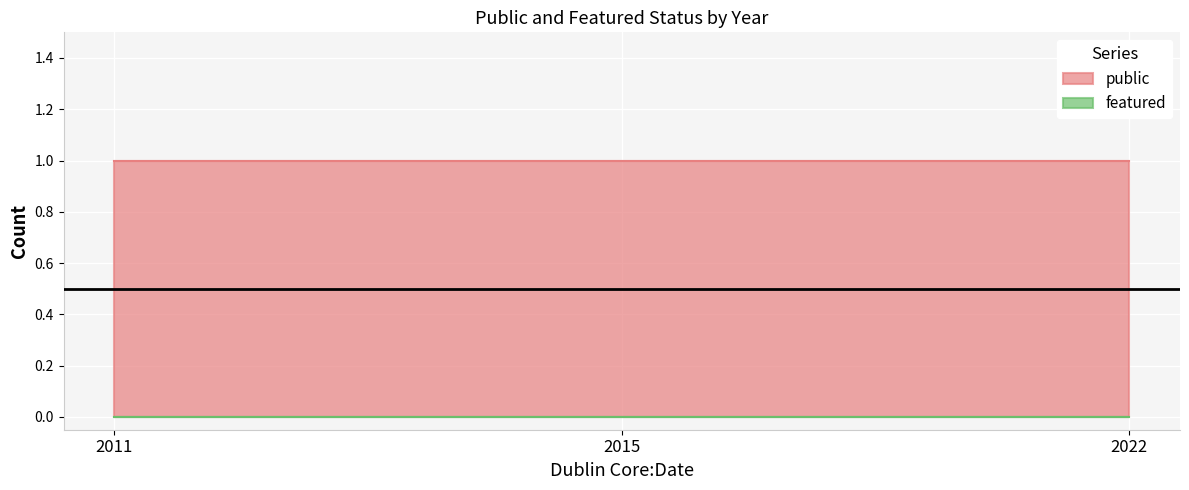

What is the value of the public point at the 3rd from the left?

1